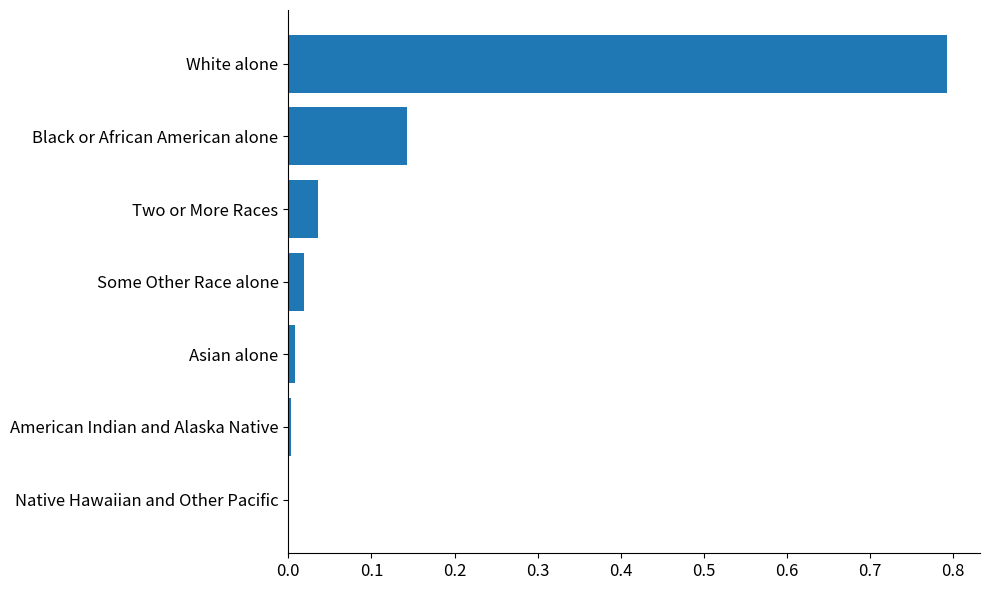

Between Asian alone and White alone, which is larger?

White alone